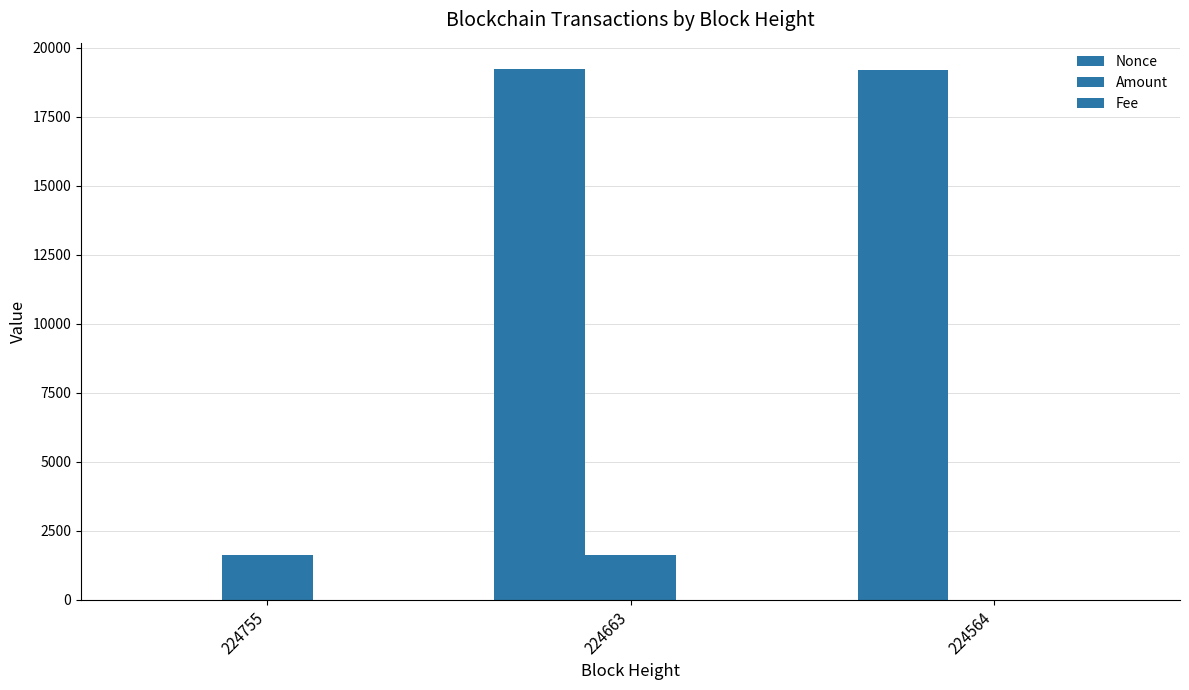

How many groups of bars are there?

3